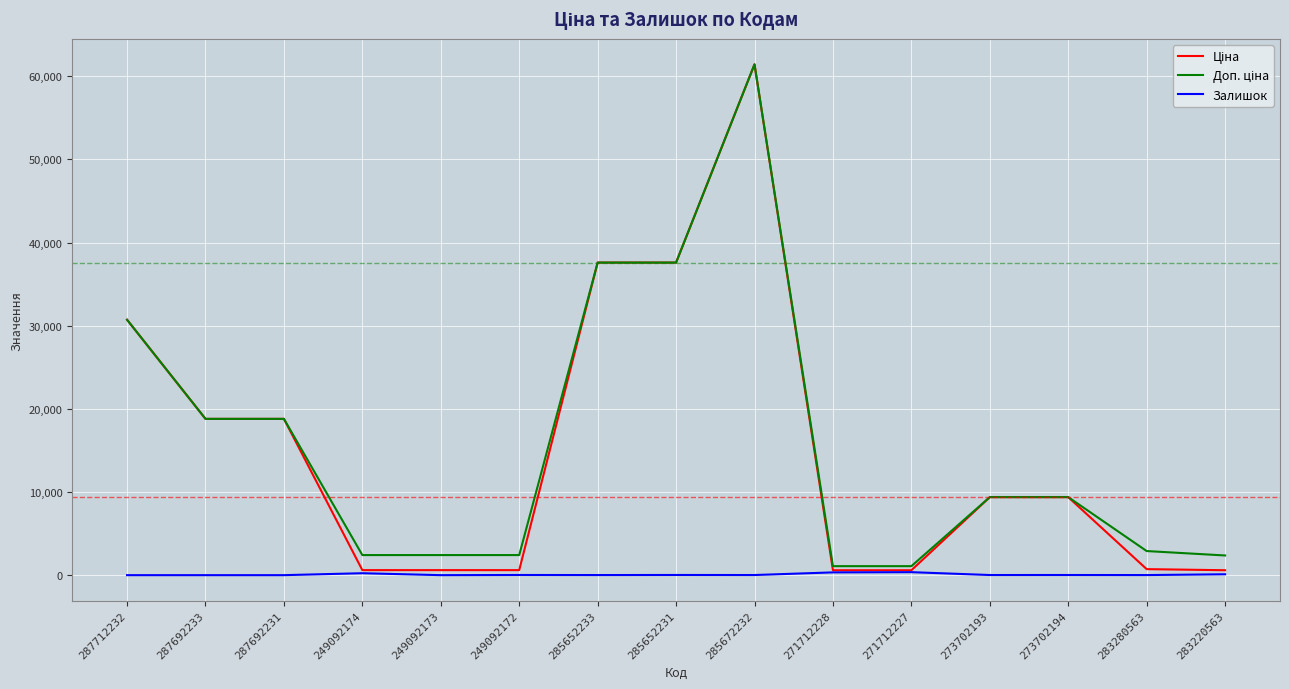

What is the greatest value displayed?

61434.3